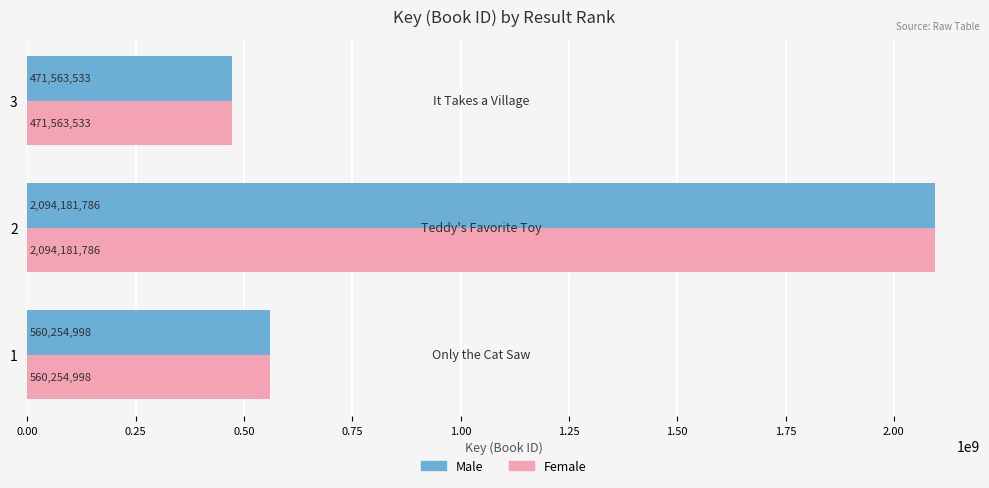

List the labels in order of Male value, smallest first.

3, 1, 2